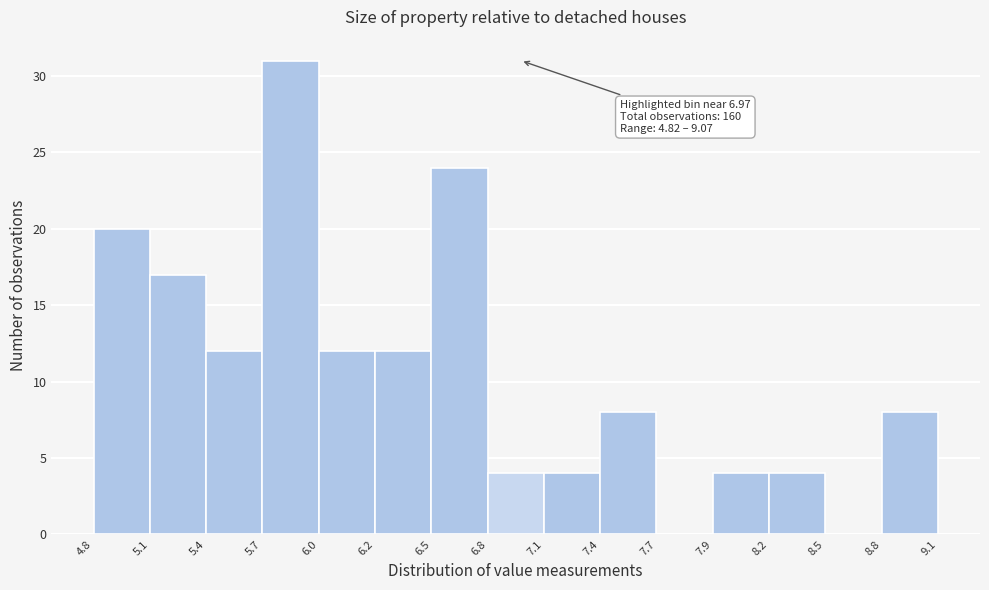

Which range on the x-axis has the tallest bar?

5.7 to 6.0